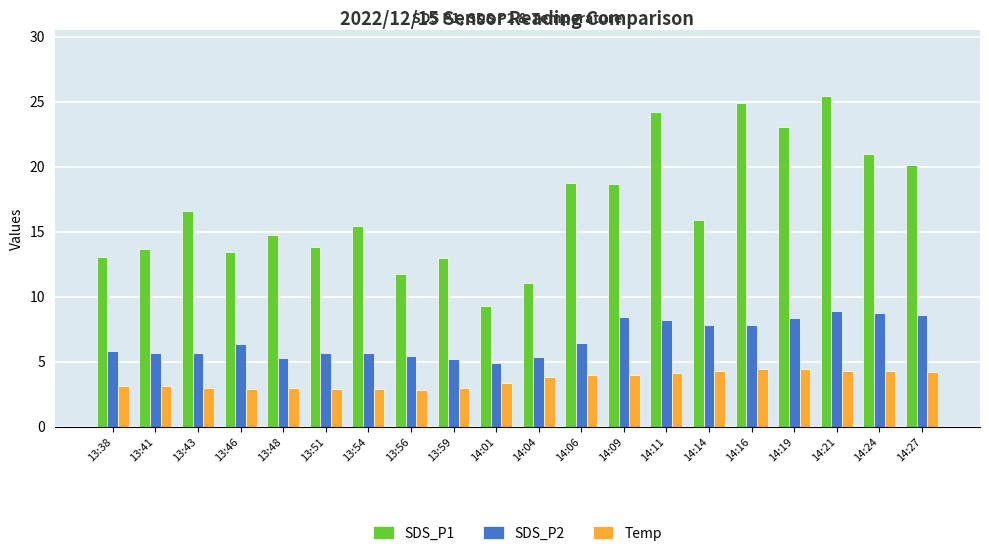

What is the difference between the SDS_P1 values at 14:14 and 13:54?

0.5